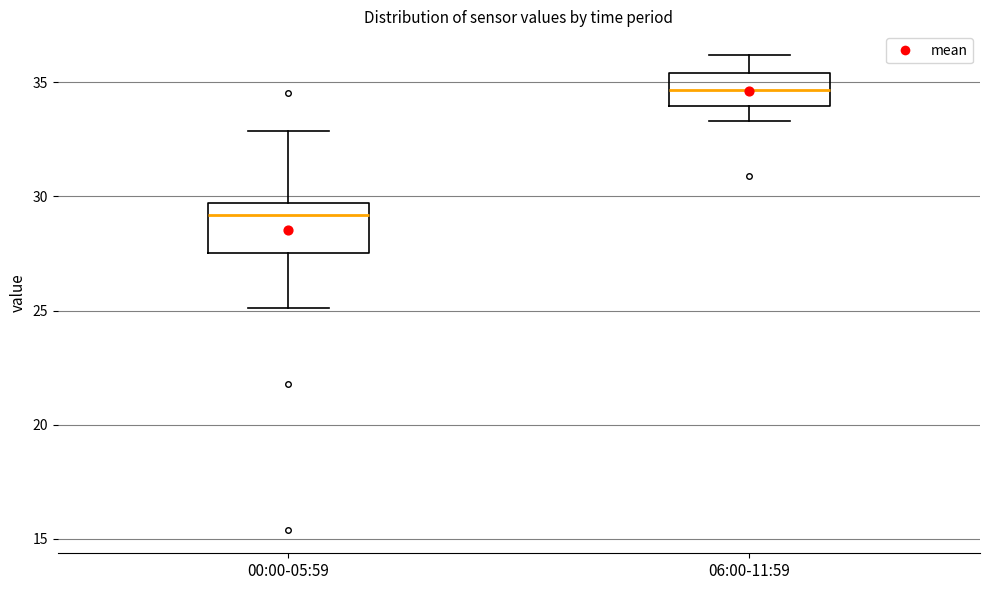

Reading left to right, transcribe this box plot: for each box, give where its median line is, the range the box spans, and where its two whiskers end, as read against the y-axis. The values are not printed on the chart, so give them approximately, as read against the axis.

00:00-05:59: median 29.0, box 27.5 to 29.5, whiskers 25.0 to 33.0
06:00-11:59: median 34.5, box 34.0 to 35.5, whiskers 33.5 to 36.0